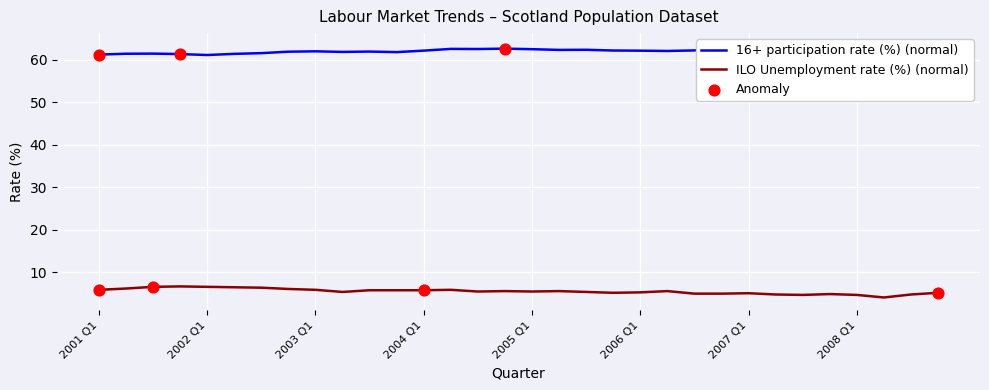

What are all the series names shown in the legend?

16+ participation rate (%), ILO Unemployment rate (%)